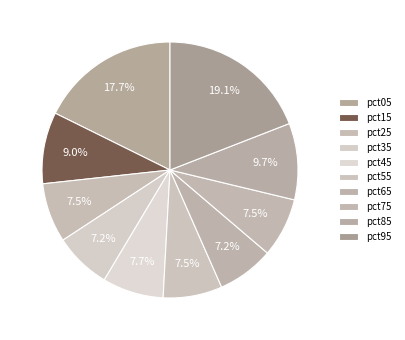

To the nearest percent, what is the difference between the pct75 and pct05 slice percentages?

10%